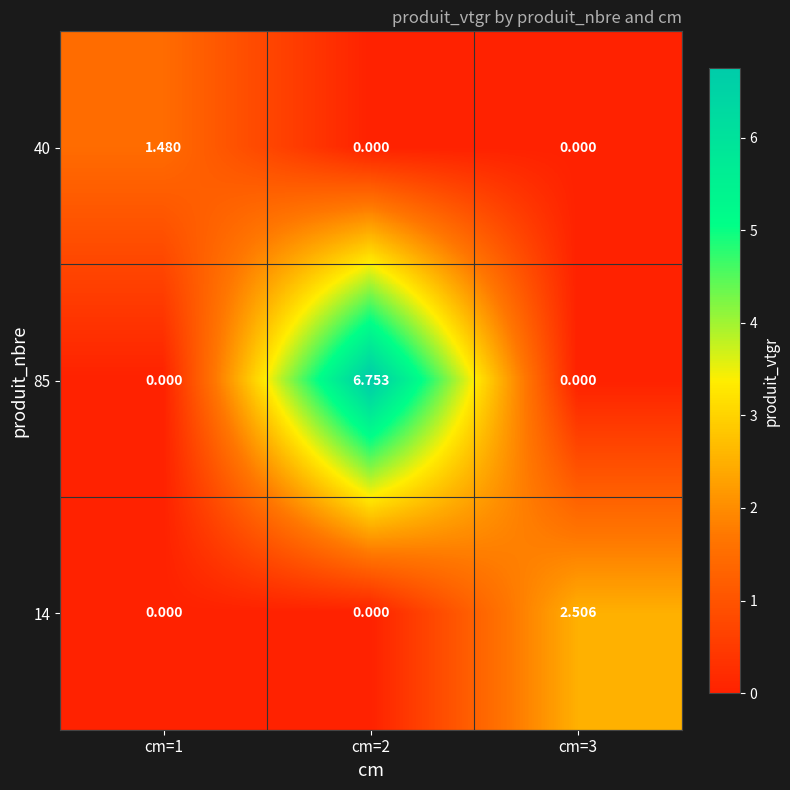

Is the value of 85 at cm=2 greater than the value of 14 at cm=1?

Yes